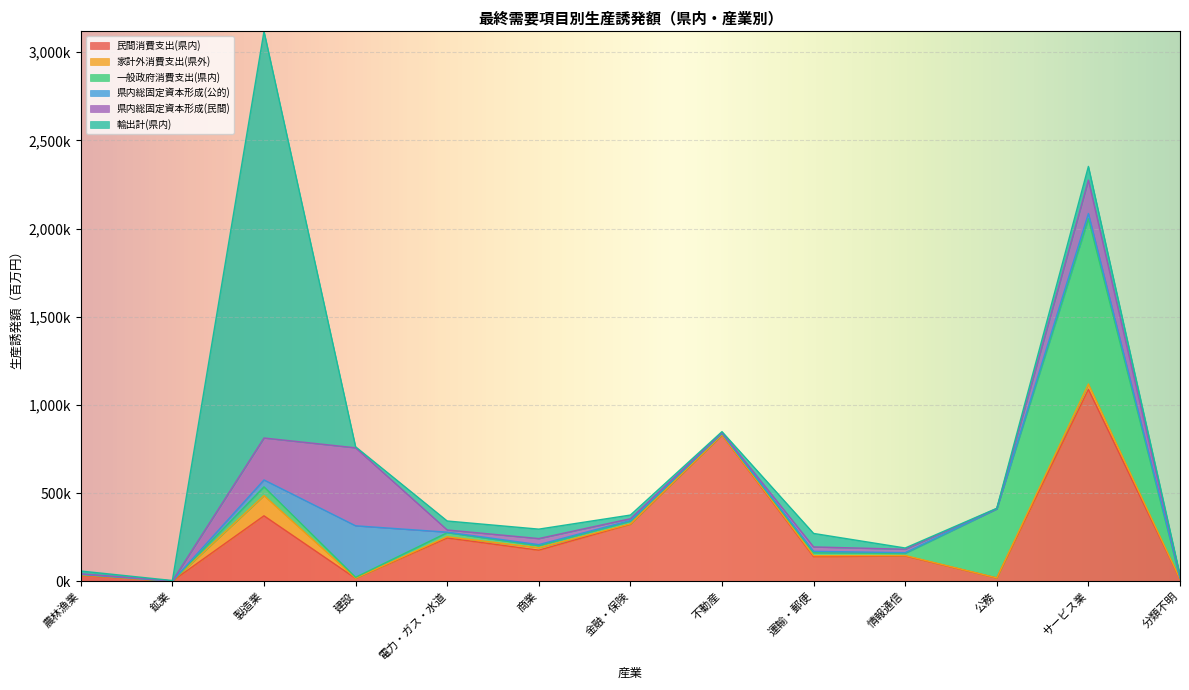

At which label is 県内総固定資本形成(公的) closest to 146133?

製造業